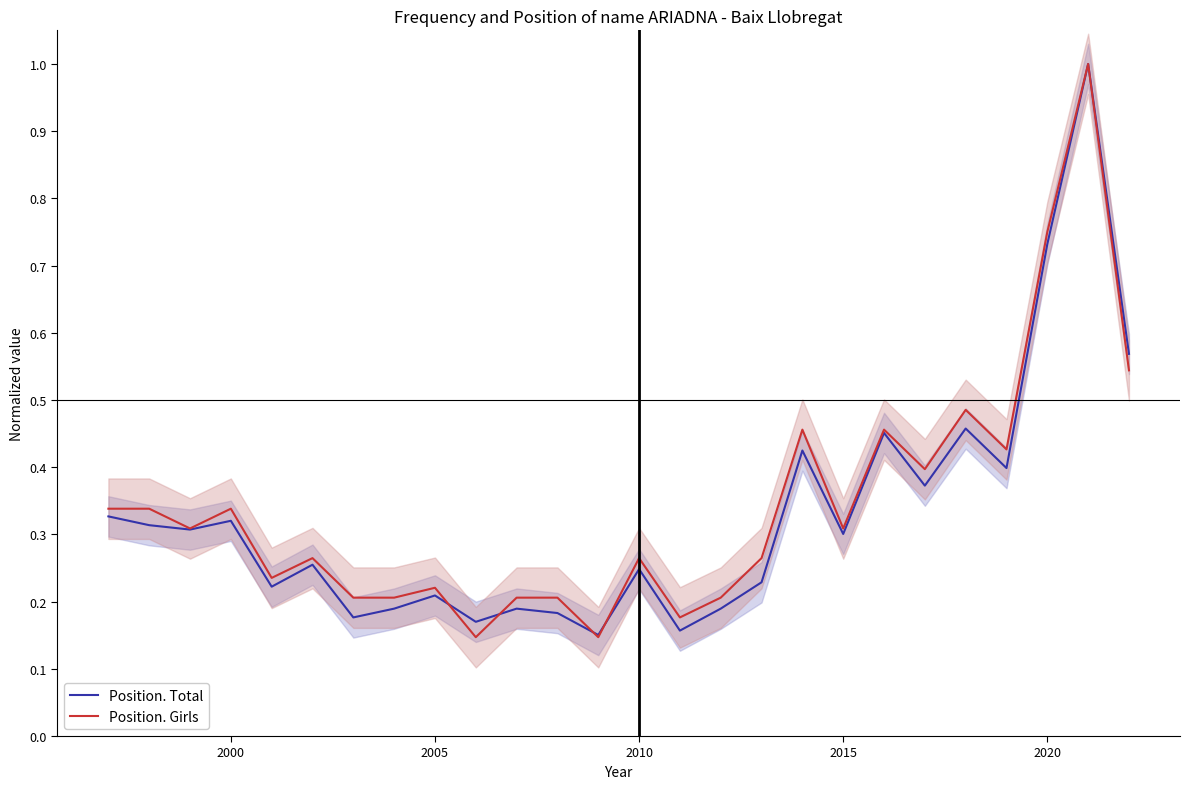

What is the highest value of the Position. Girls series?

1.0